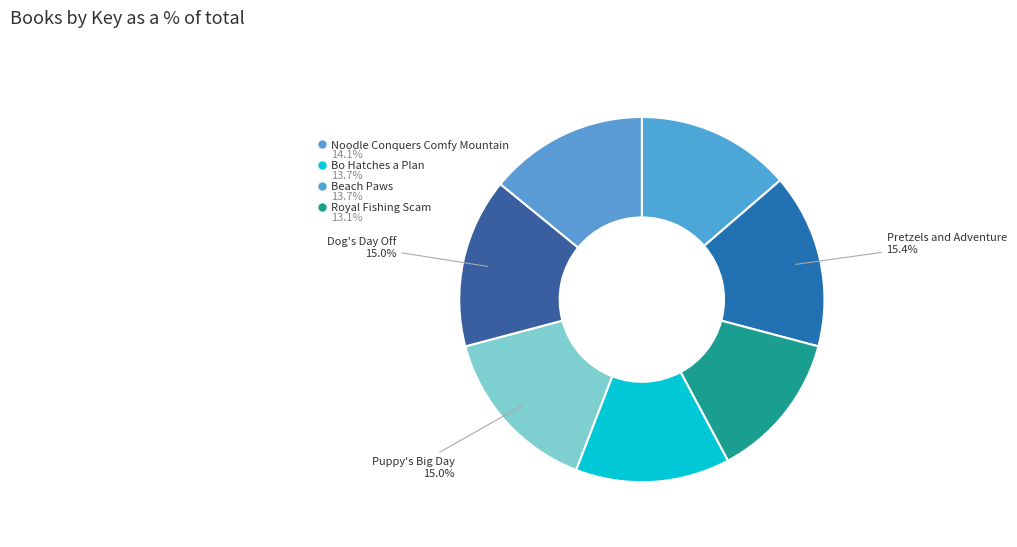

To the nearest percent, what is the average slice percentage?

14%